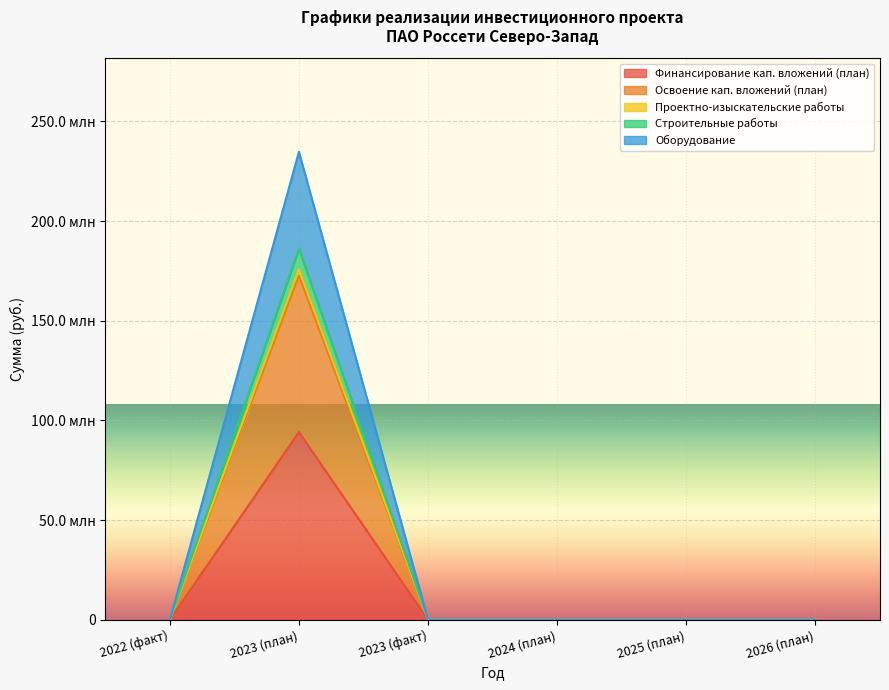

How many values in Финансирование кап. вложений (план) are above zero?

1